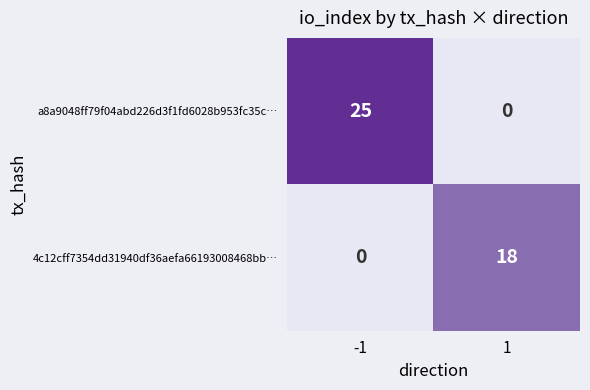

Which series has the largest total across all categories?

a8a9048ff79f04abd226d3f1fd6028b953fc35c…